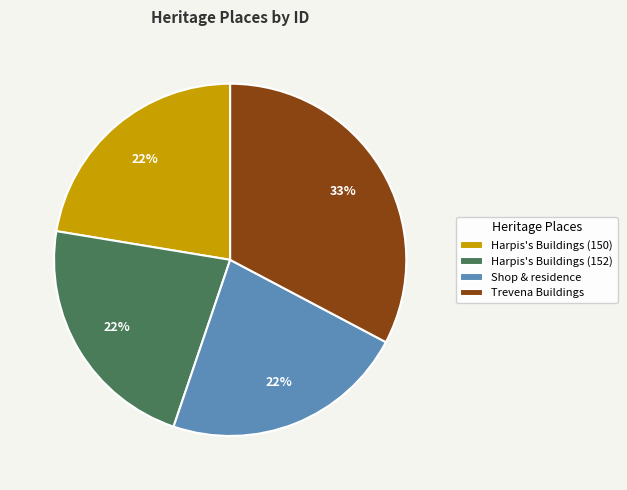

What is the ratio of the value at Shop & residence to the value at Trevena Buildings?

0.7